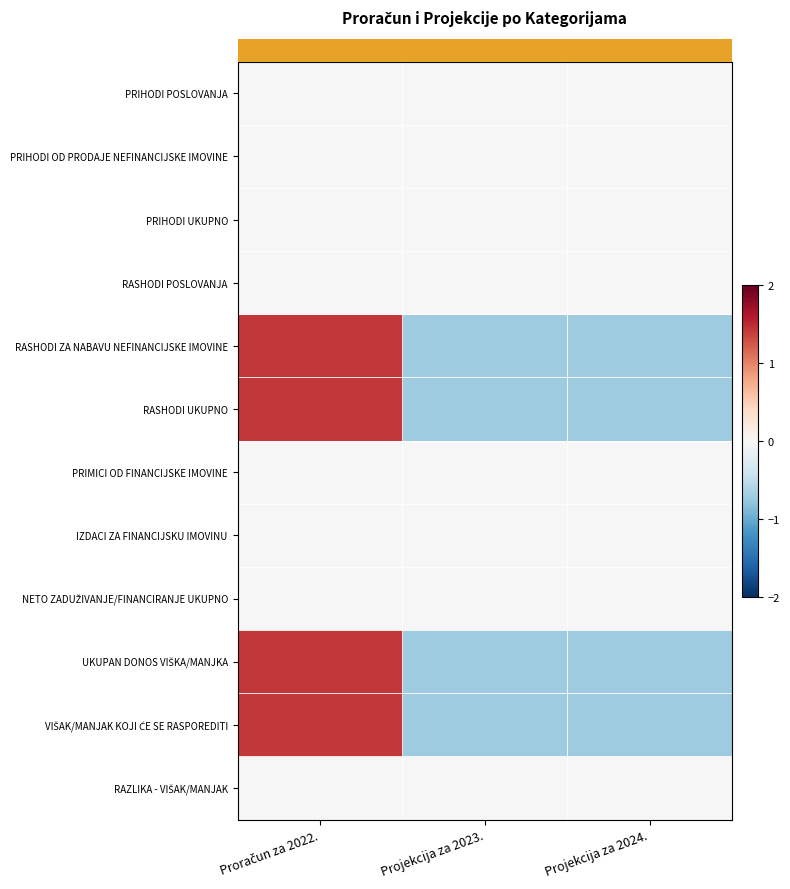

At which category is the sum across all series the highest?

Proračun za 2022.